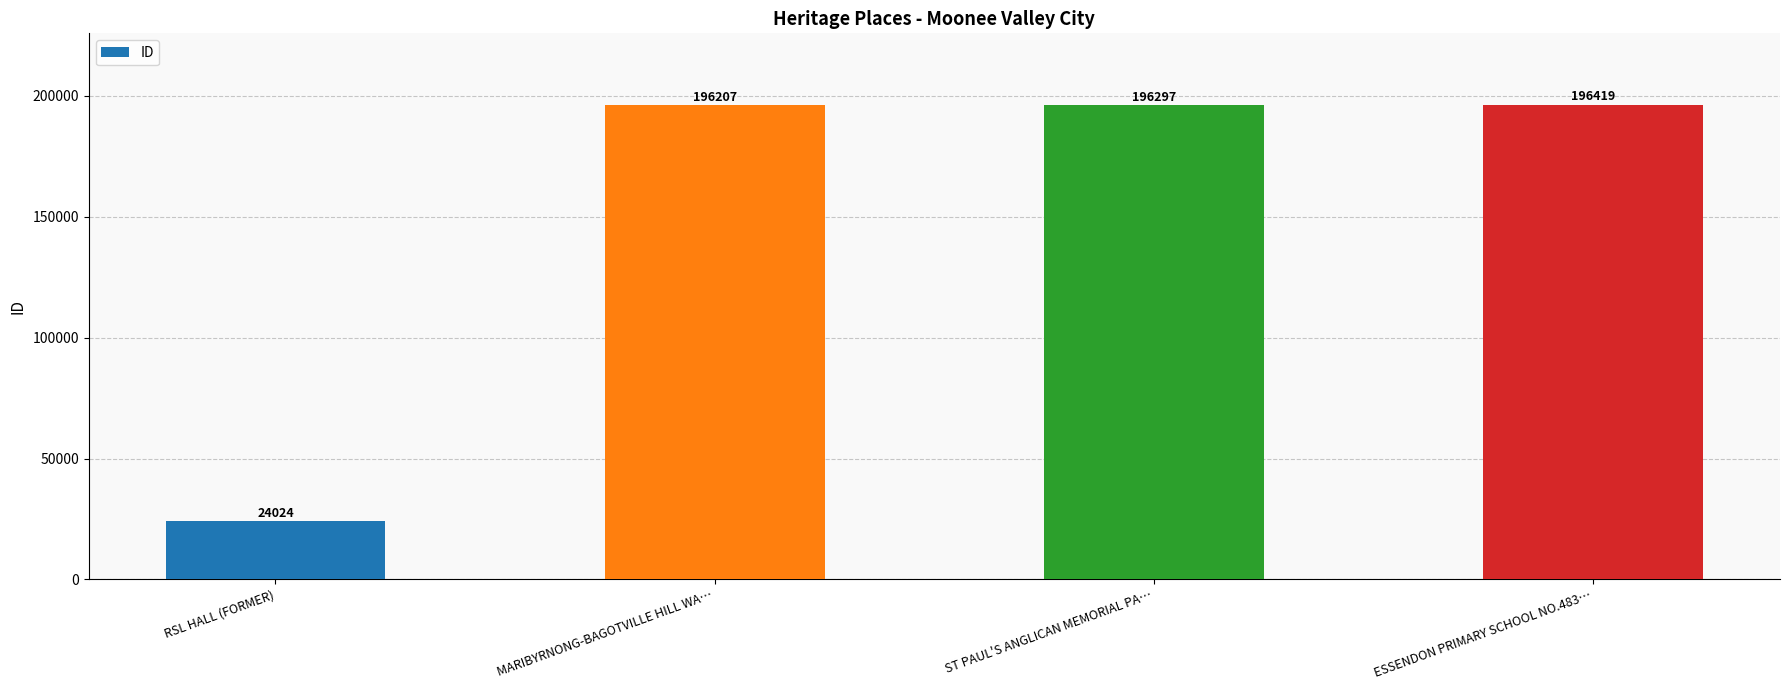

What is the value of the 3rd bar from the left?

196297